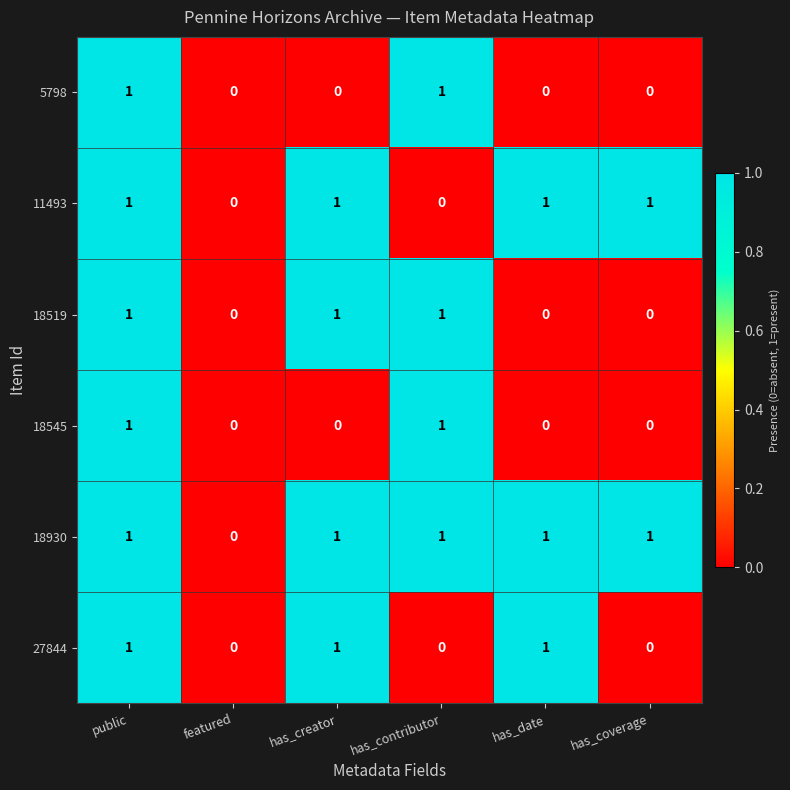

Is it true that 11493 equals 2 at has_creator?

False